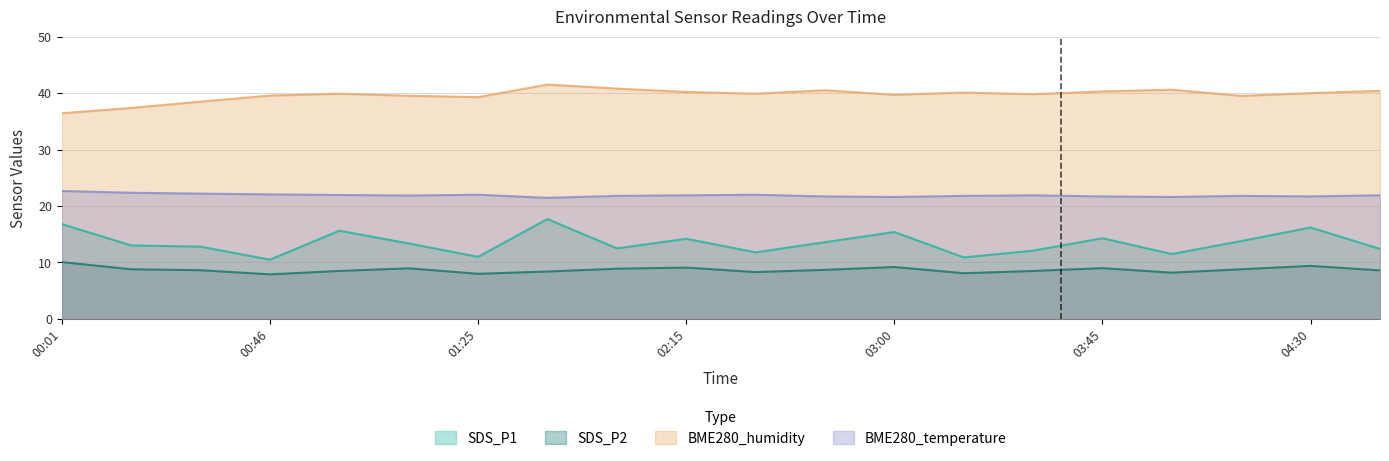

What value does the BME280_humidity series have at 04:00?

40.6